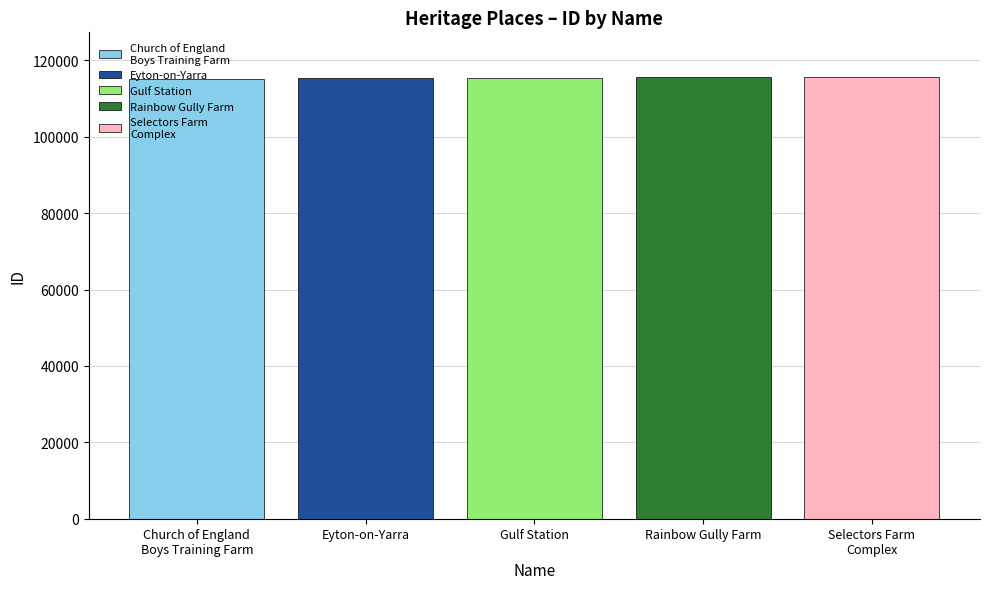

What is the spread (max minus min) of values at Gulf Station?

548